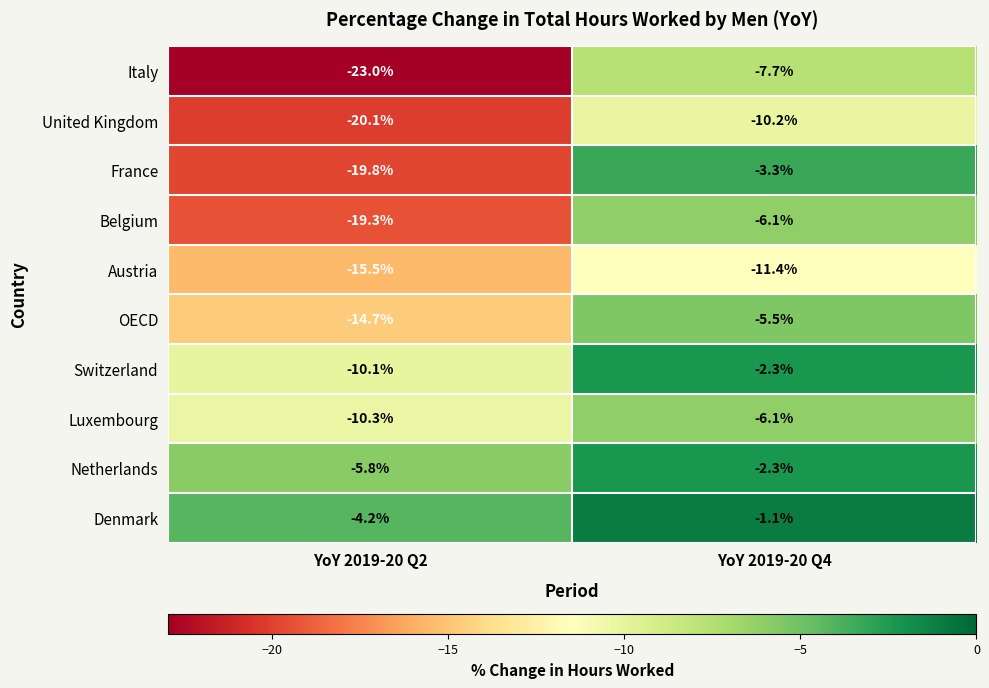

How many categories are shown in the chart?

2